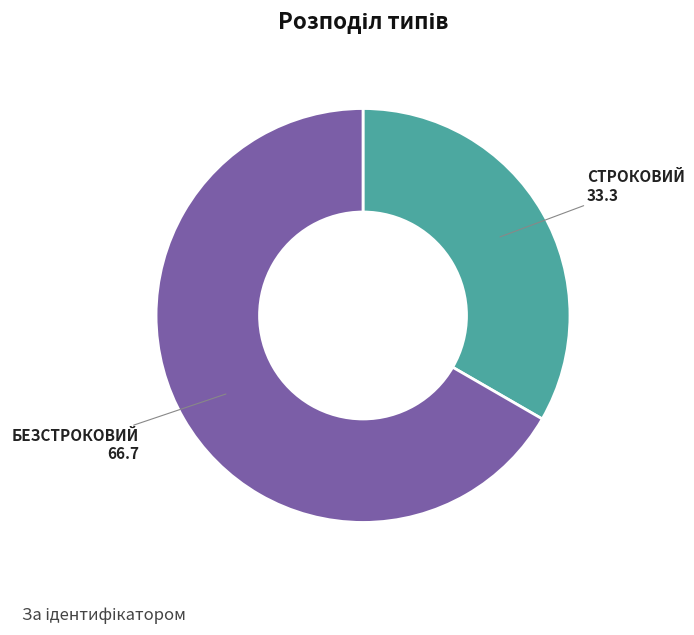

Does any single category account for the majority?

Yes